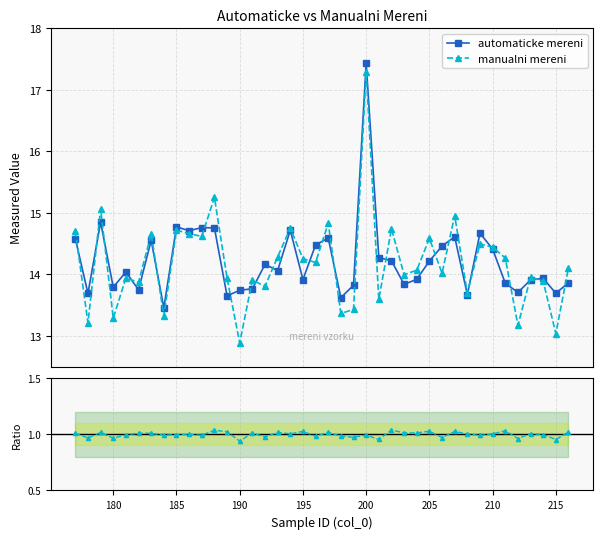

What is the difference between the maximum and minimum values in the manualni / automaticke series?

0.1